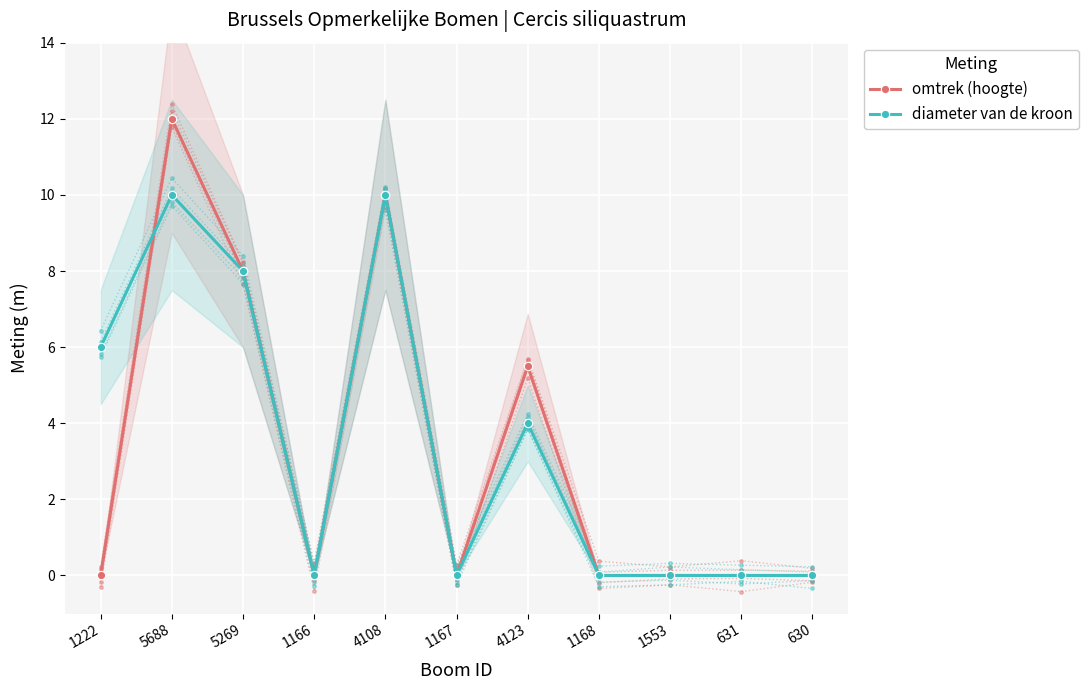

Where is diameter van de kroon nearest to the value 5?

1222